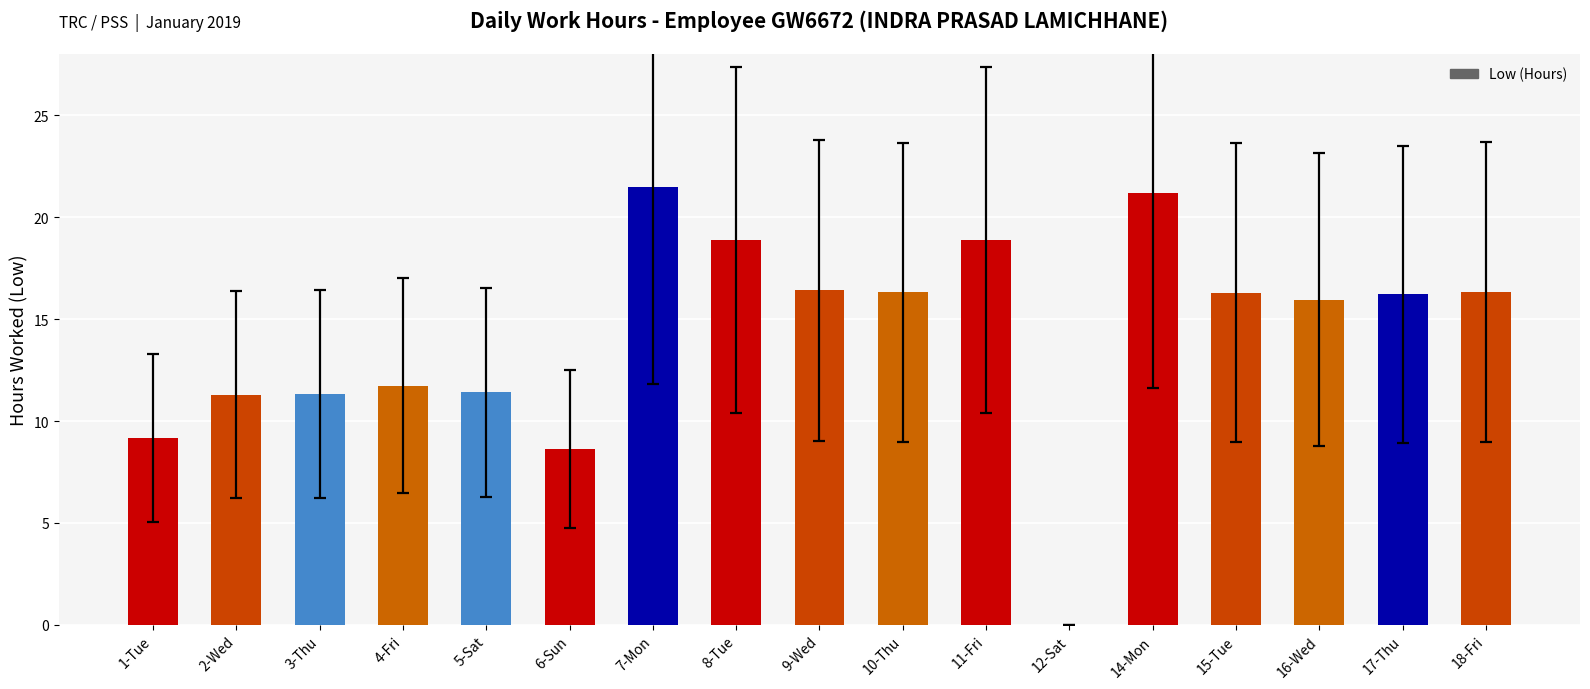

How many data points does each series have?

17